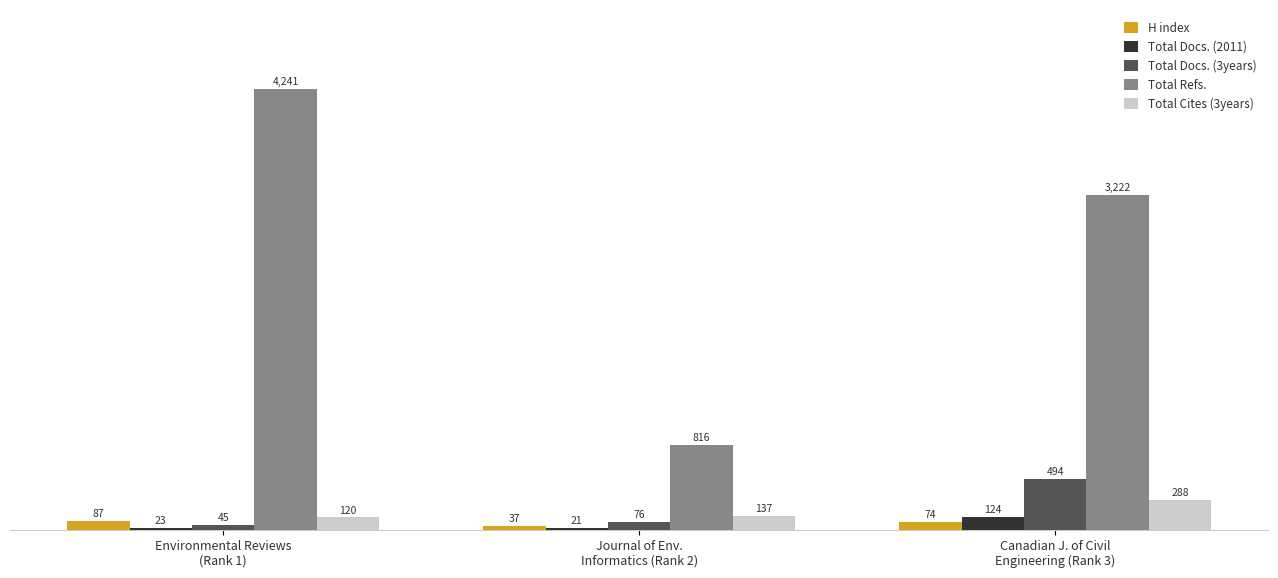

How many bars are there in total?

15